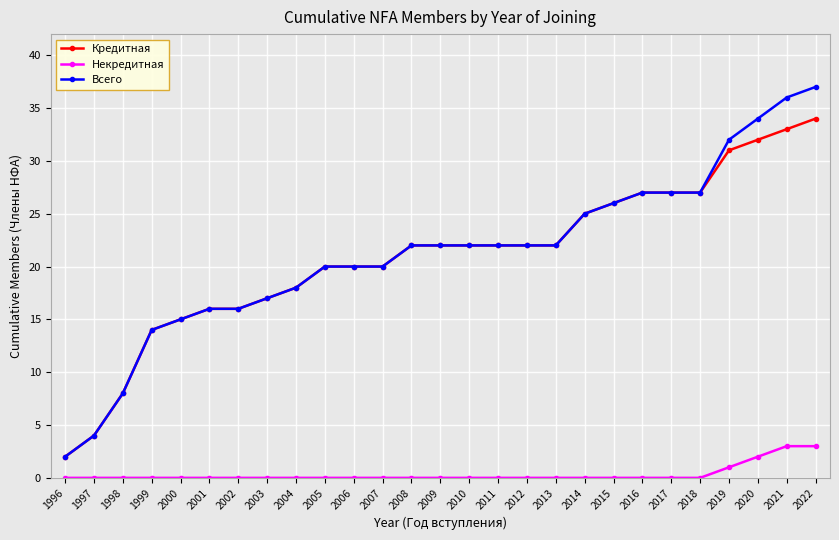

What is the difference between the highest and lowest values at 2015?

26